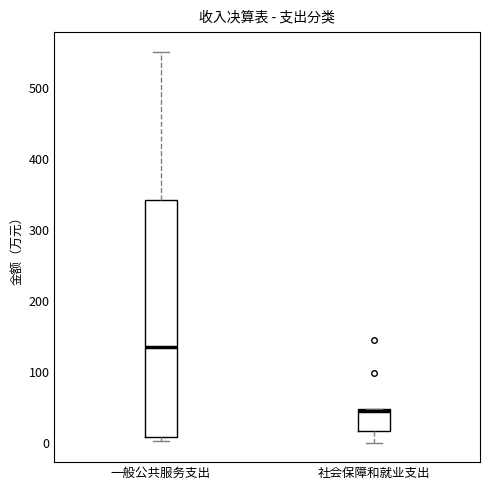

Where is the lower edge of the box for 一般公共服务支出 on the y-axis? The values are not printed on the chart, so give them approximately, as read against the axis.

10